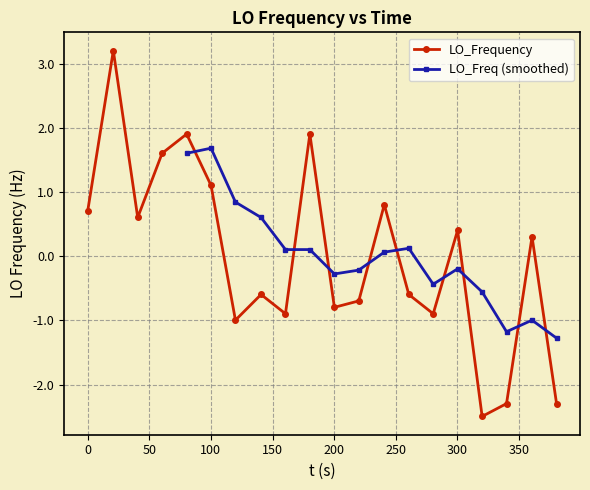

True or false: there are more than 2 points higher than both neighbors.

True